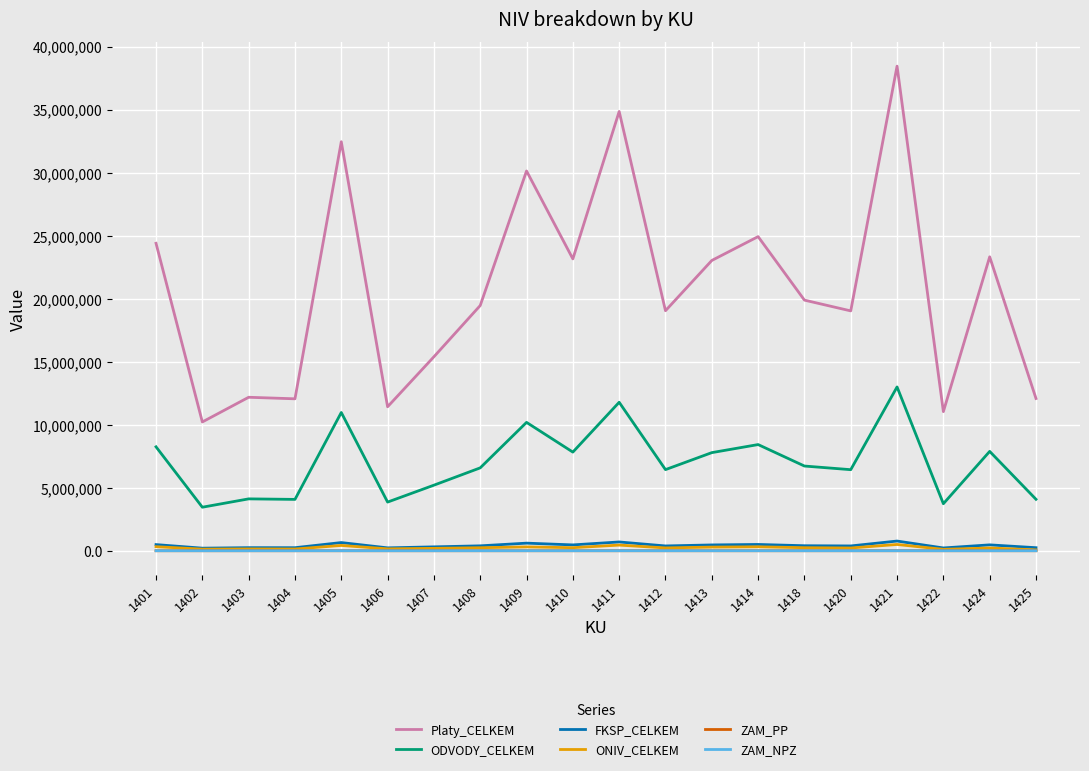

At how many categories does at least one series exceed 38050151?

1